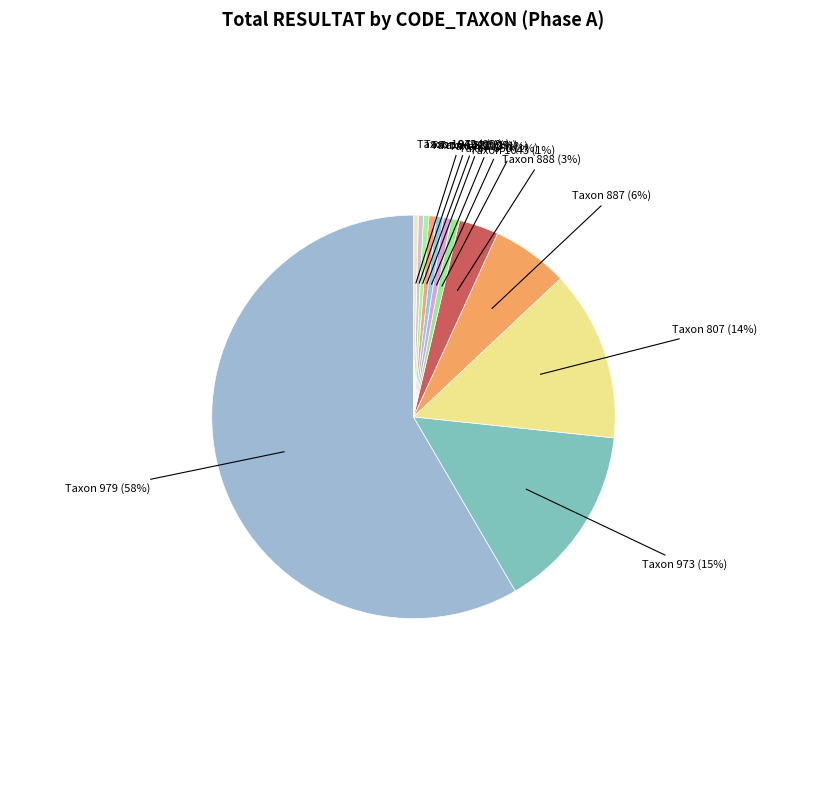

To the nearest percent, what is the average slice percentage?

8%